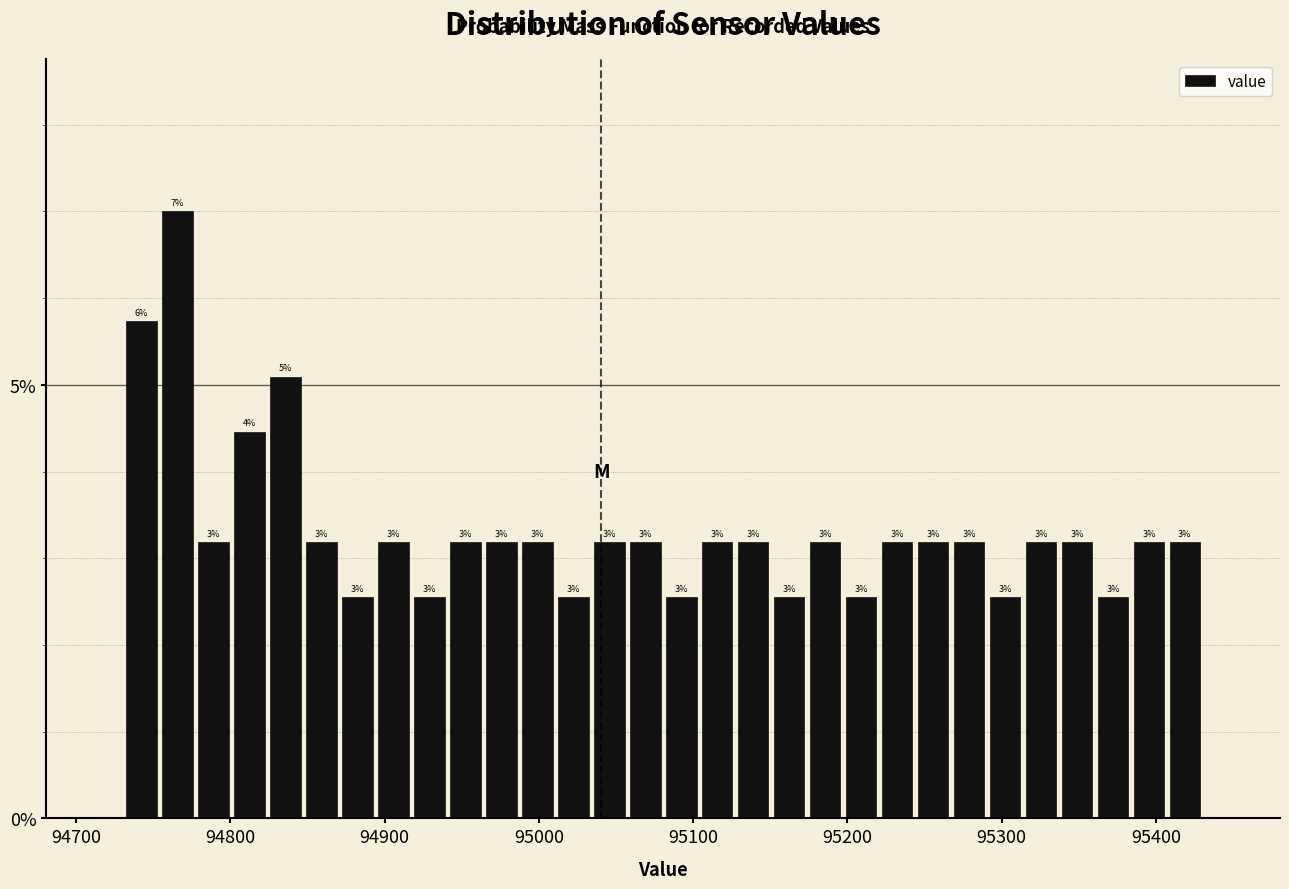

Around what value on the x-axis is the tallest bar? Give the approximate position of its centre, as read against the axis.

94770